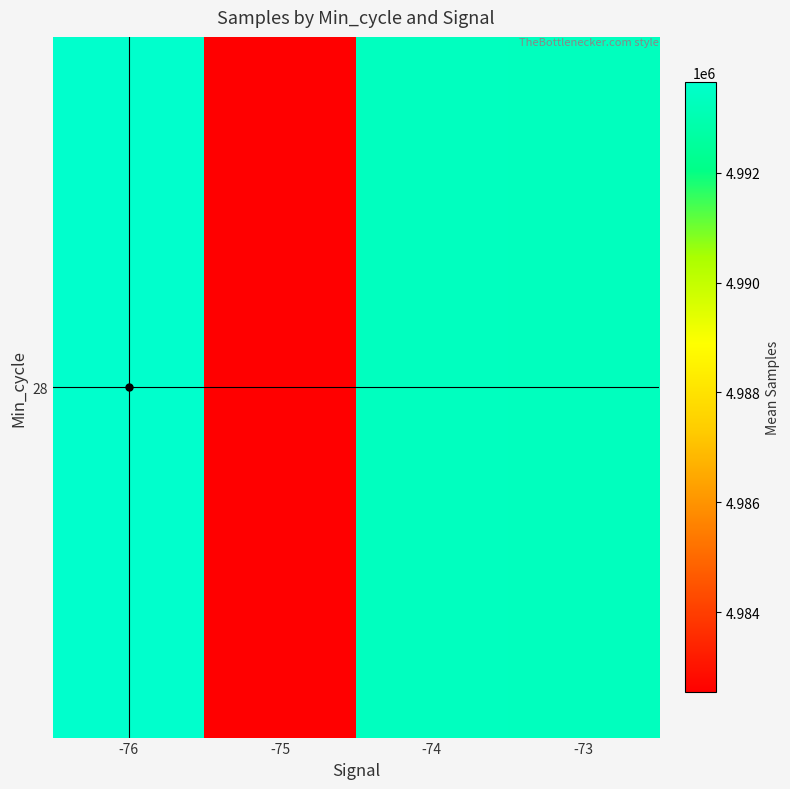

True or false: the data shows 4993641.4 at -76.

True